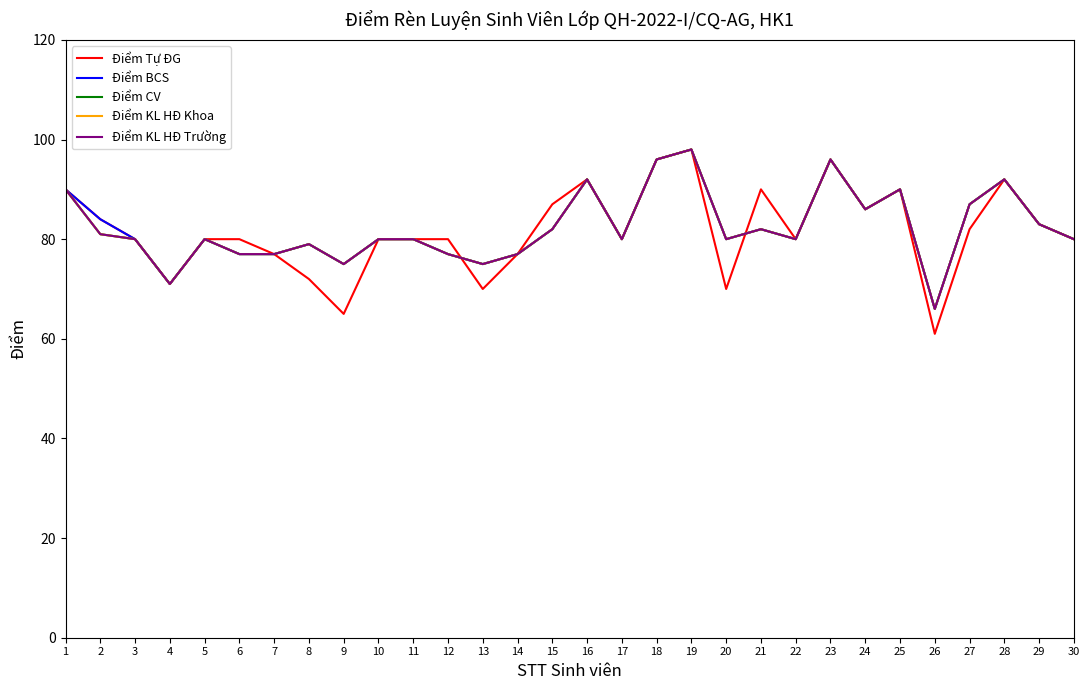

Is this an area chart (filled region under the line)?

No